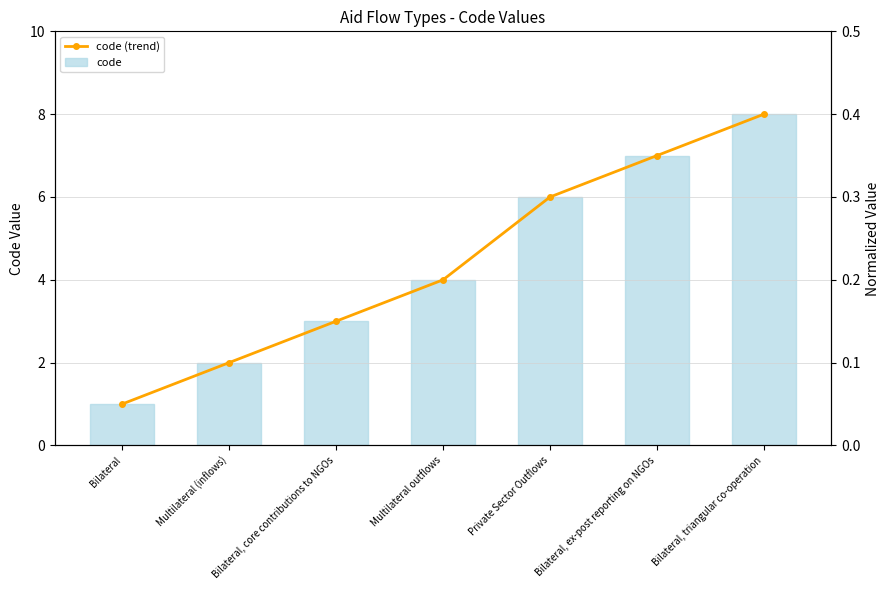

At how many categories does at least one series exceed 3?

4